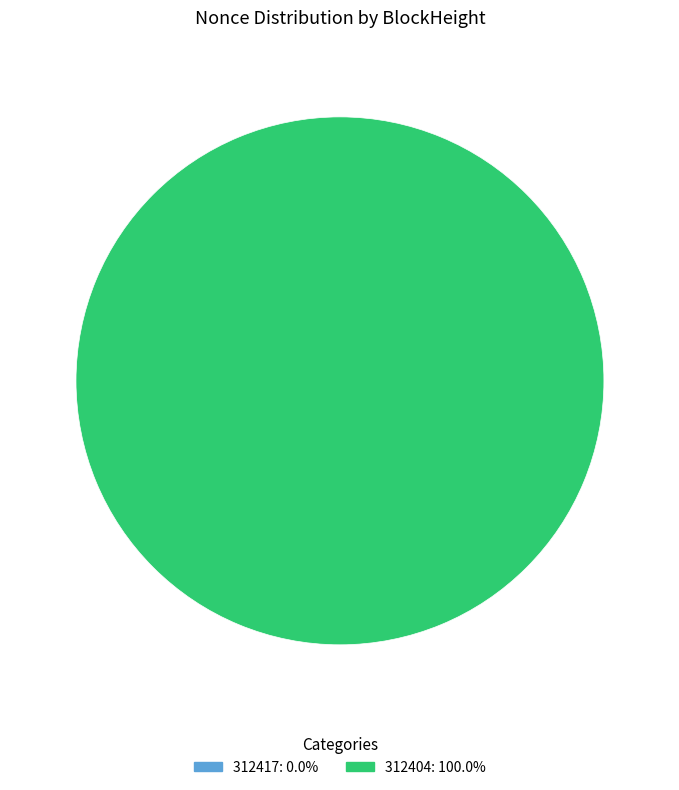

Is it true that 312404 is 88% of the pie?

False